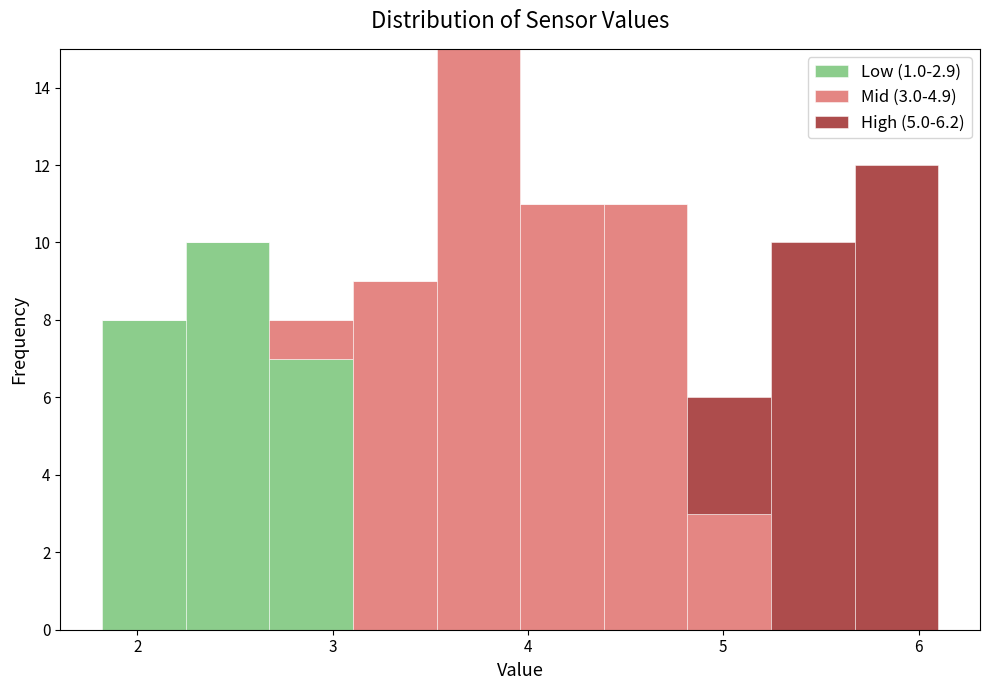

Which range on the x-axis has the tallest stacked bar (by total height)?

3.5 to 4.0